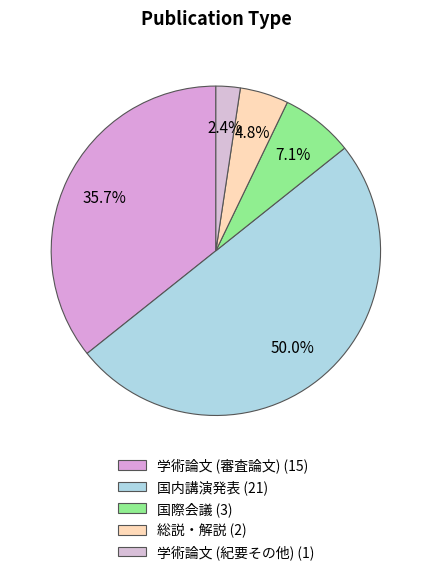

What percentage do 学術論文 (審査論文) and 国際会議 together represent?

42.9%